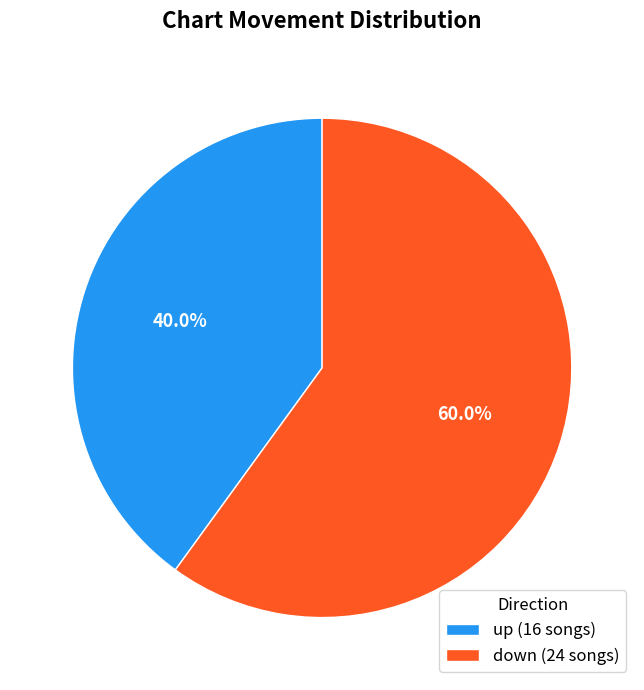

Count the number of slices in the pie.

2